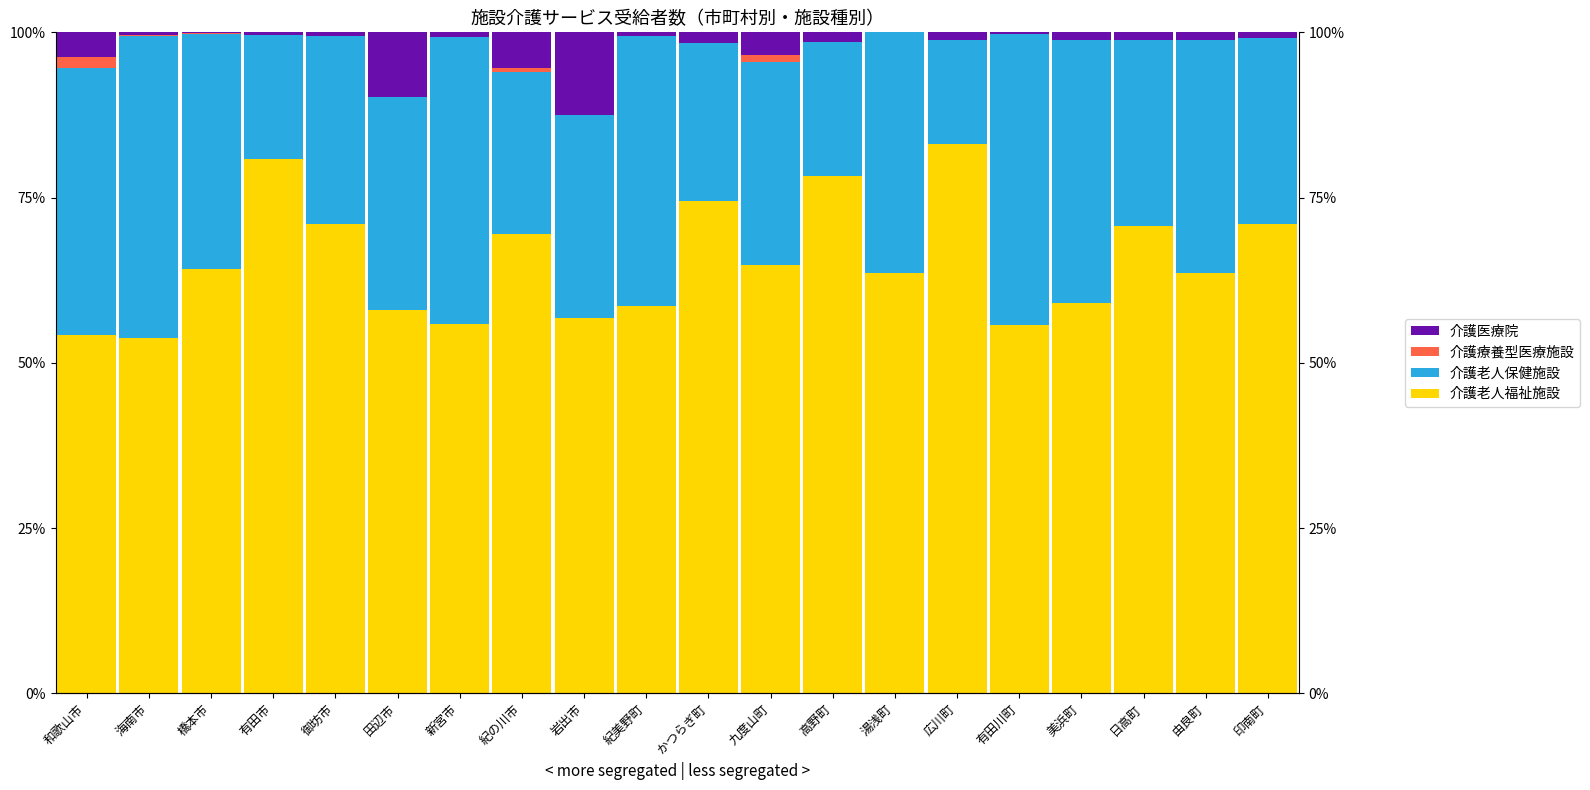

At which label does 介護老人福祉施設 first exceed 64?

橋本市